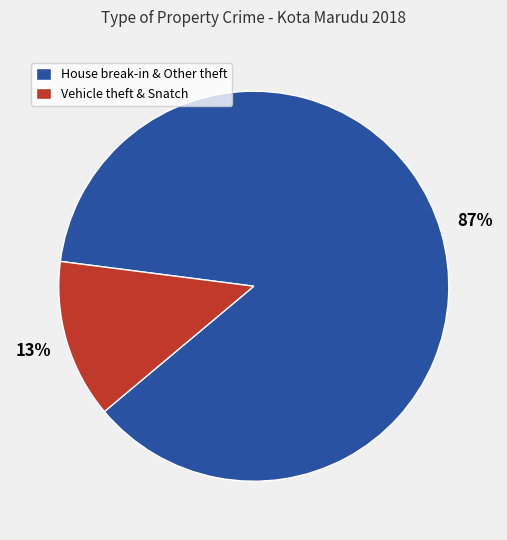

Is it true that House break-in & Other theft is 80% of the pie?

False